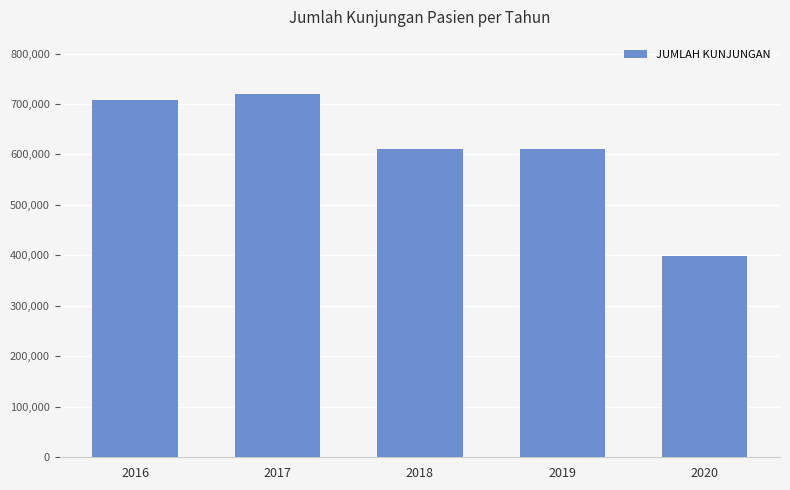

Read the value at 2018.

610330